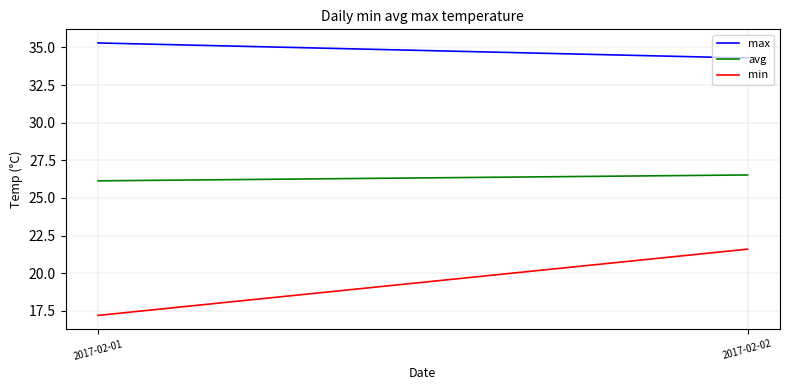

List the series in order of their peak value, lowest first.

min, avg, max